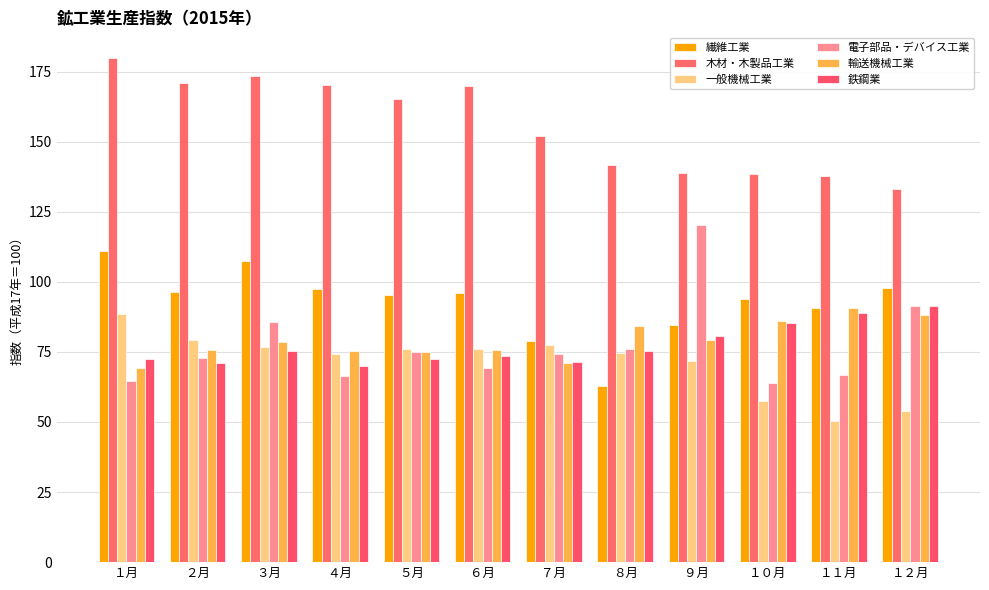

Count the number of data series in this chart.

6